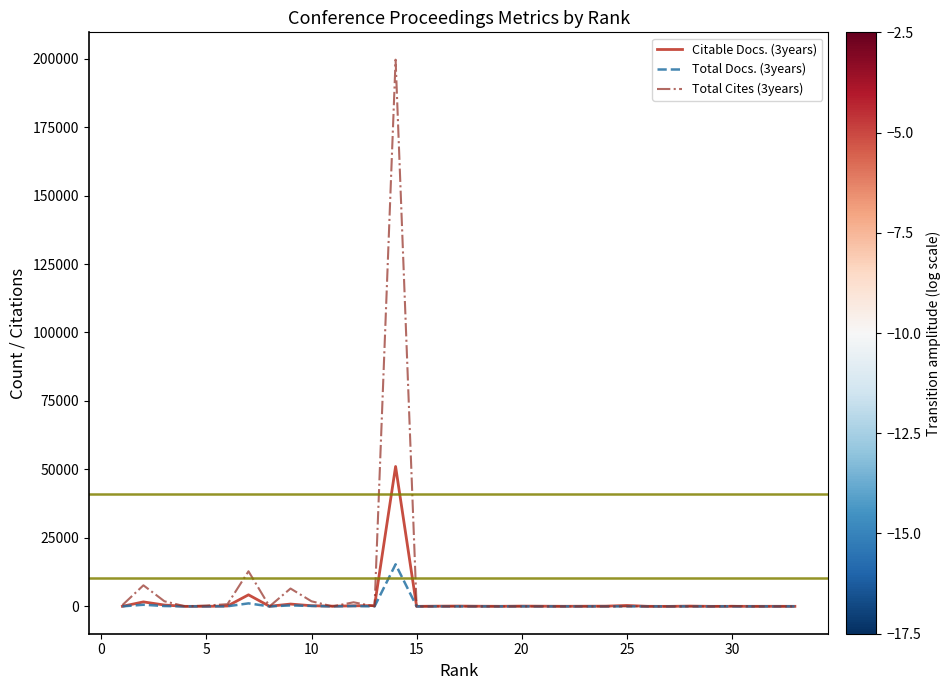

What is the lowest value of the Citable Docs. (3years) series?

2